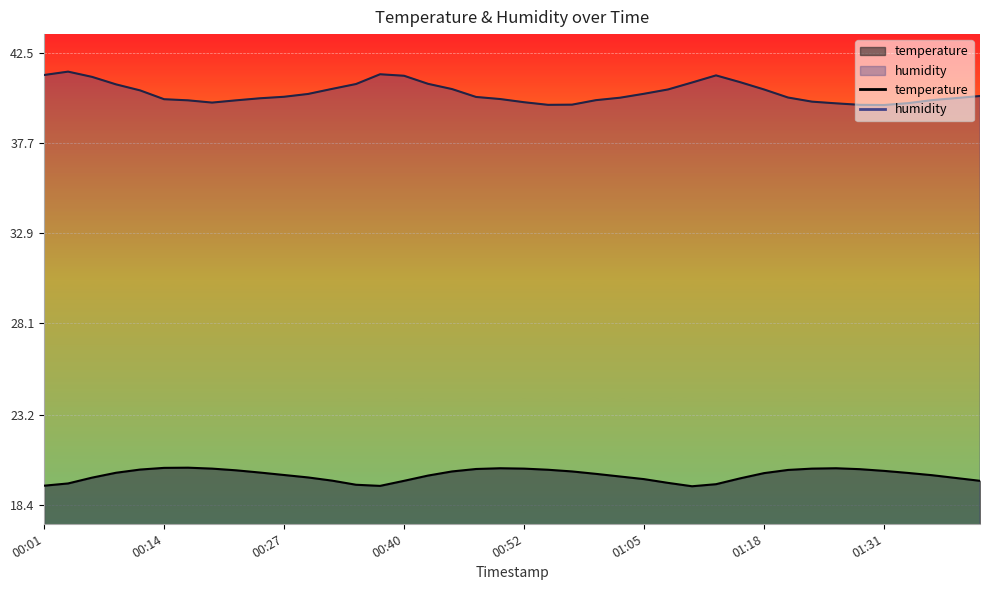

True or false: humidity has a value of 22.4 at 00:29.

False